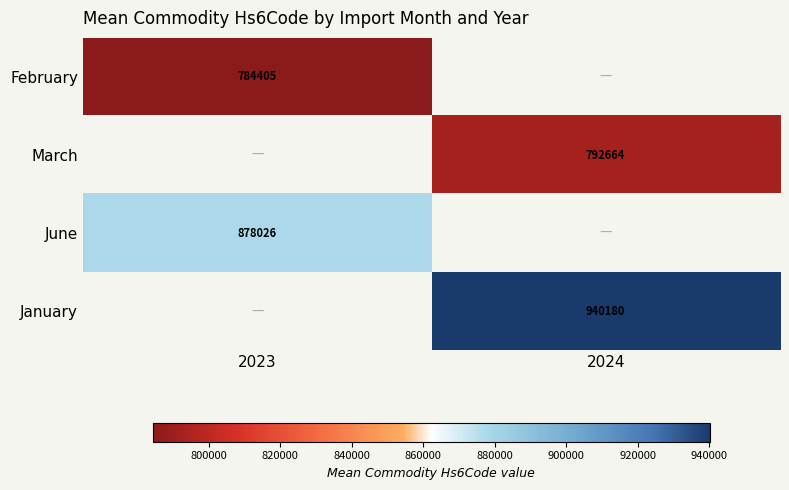

Between 2023 and 2024, which is larger?

2024